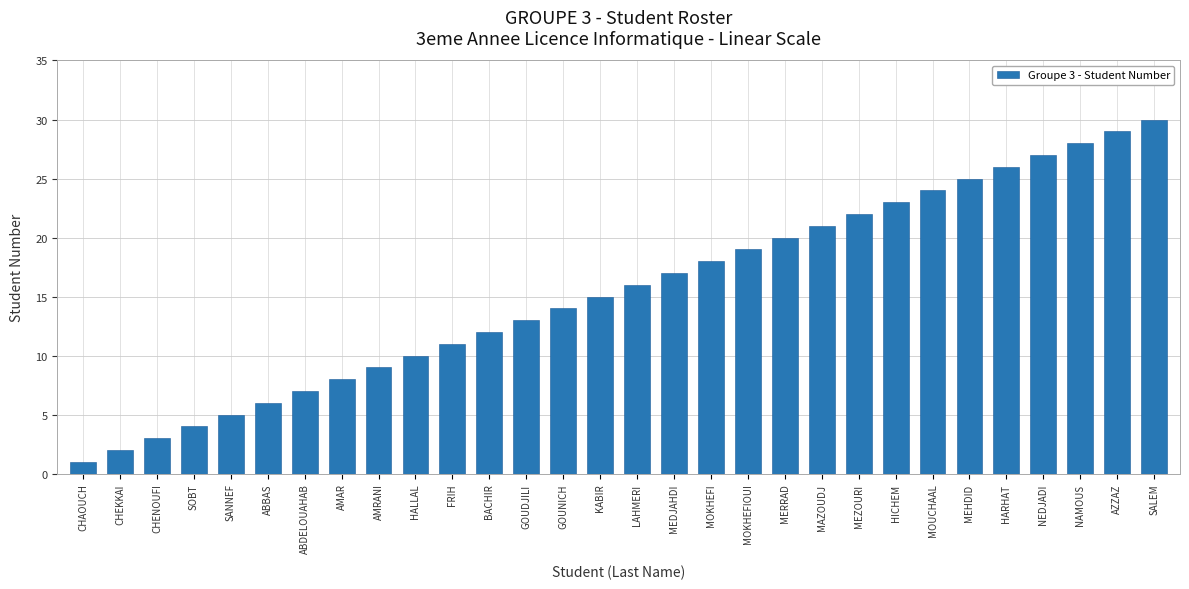

At which category does the chart reach its minimum across all series?

CHAOUCH